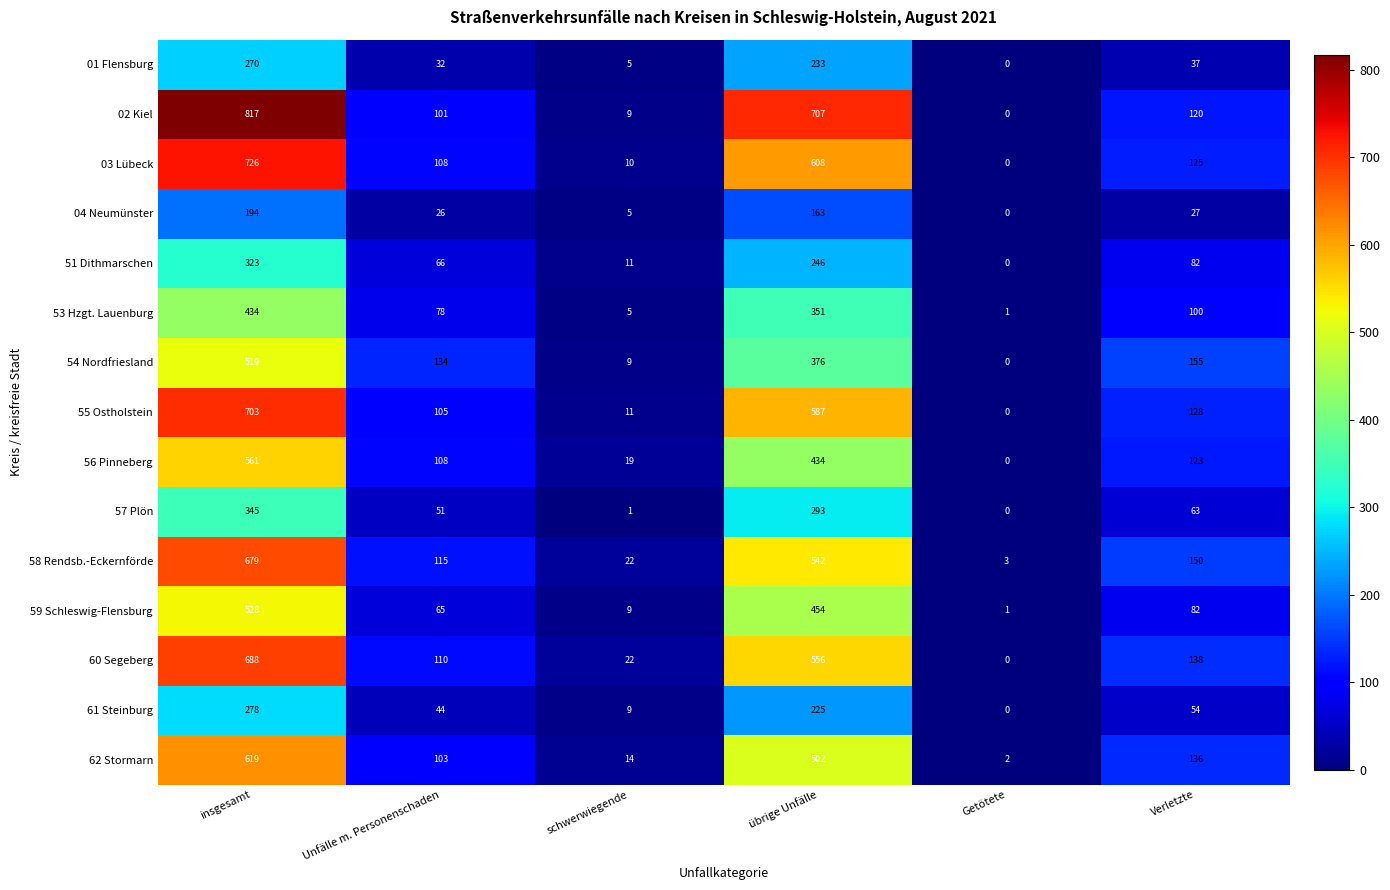

Is the value of 01 Flensburg at Getötete greater than the value of 61 Steinburg at Unfälle m. Personenschaden?

No